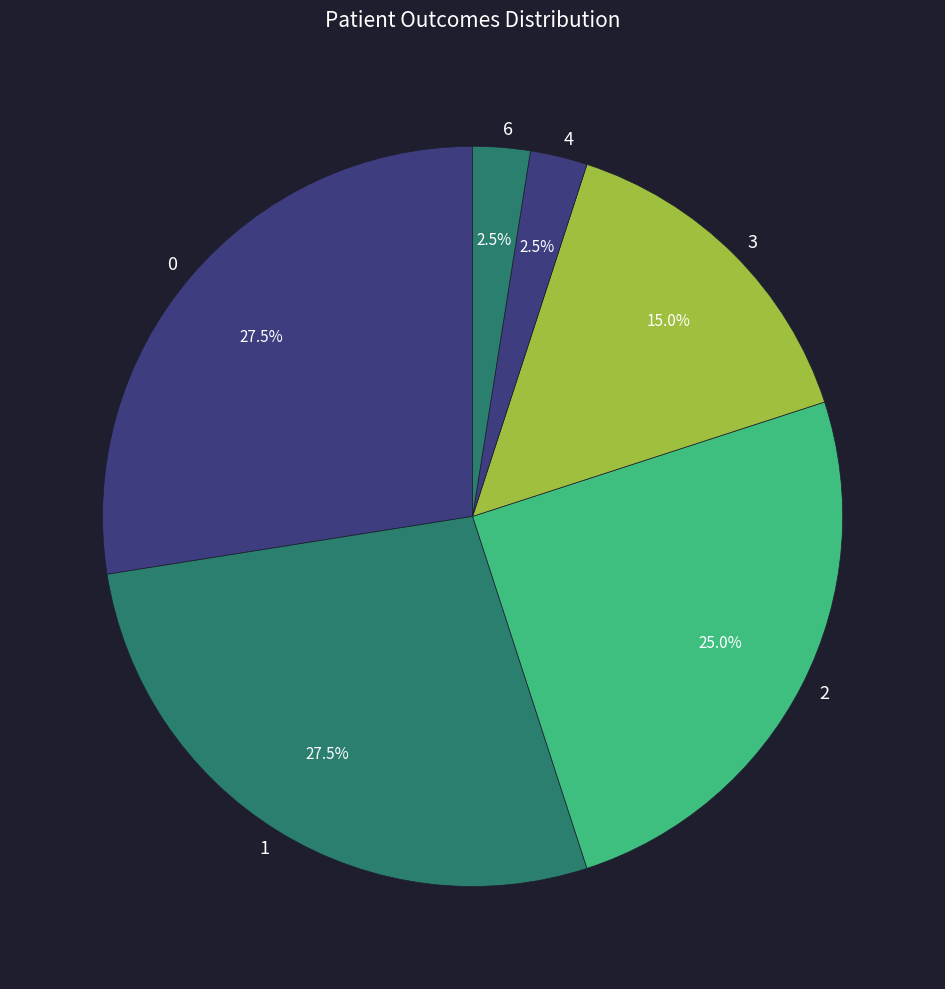

Is 4 the majority of the pie?

No